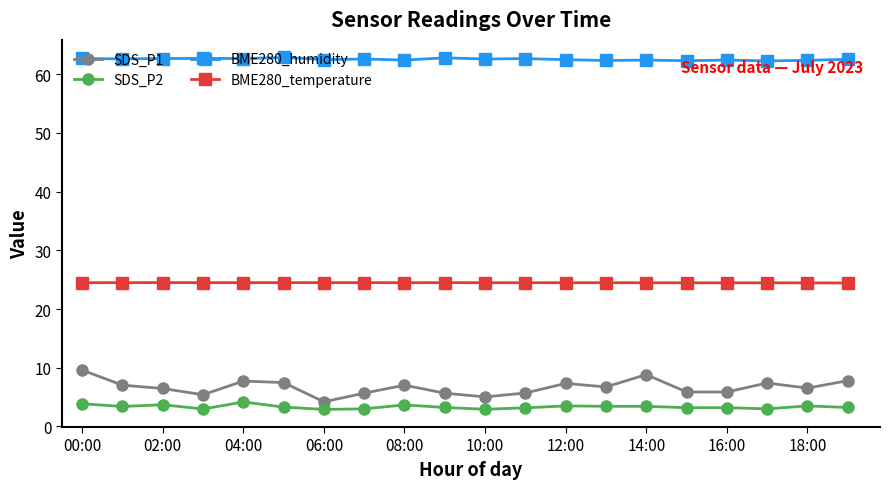

What is the highest value of the BME280_humidity series?

62.8